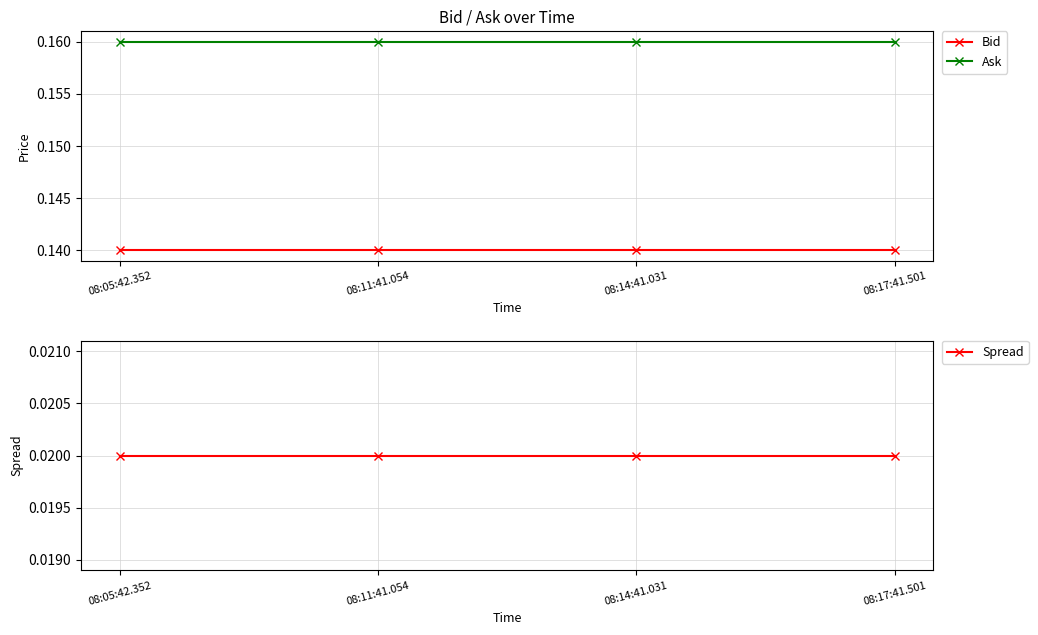

Between 08:05:42.352 and 08:14:41.031, which series saw the biggest shift?

Bid